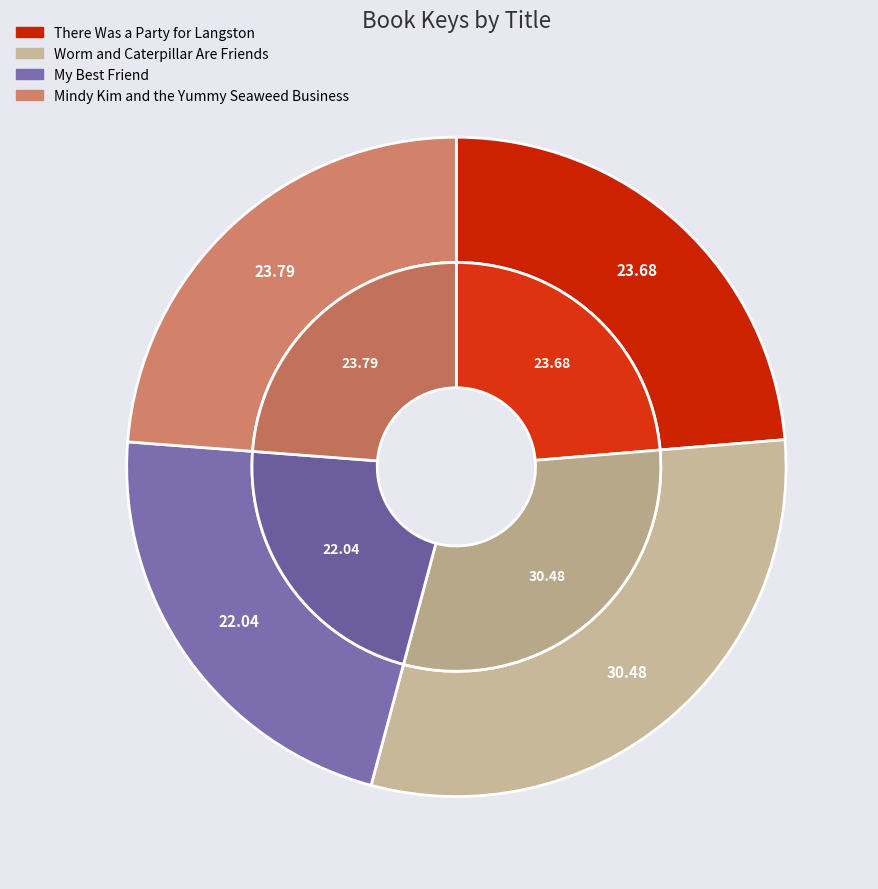

What percentage is the Worm and Caterpillar Are Friends slice, to the nearest percent?

30%